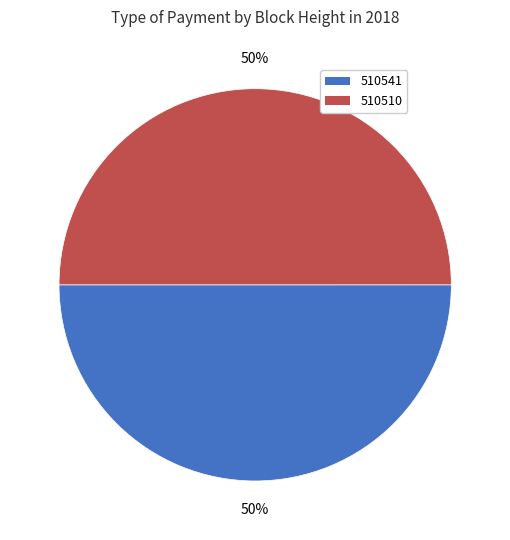

The 510541 slice represents 50% of the pie. True or false?

True